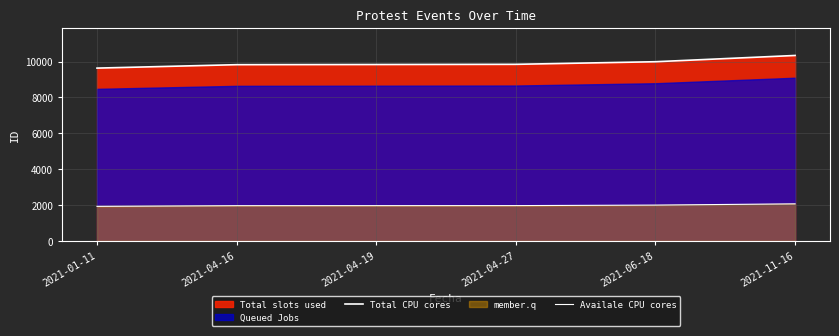

What is the total value across all series at 2021-11-16?

12408.0